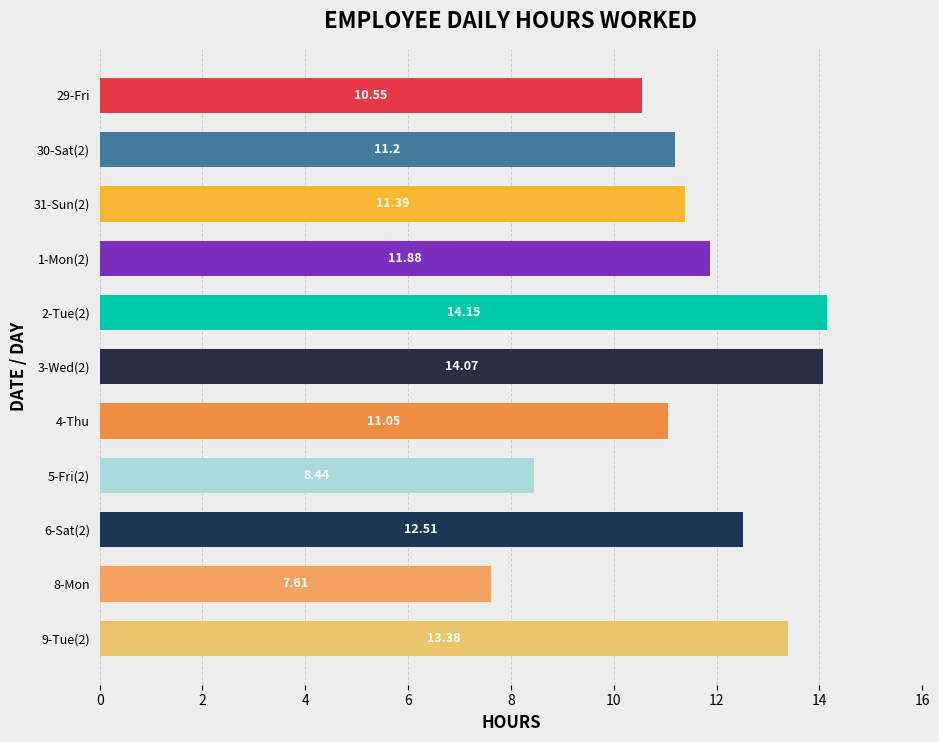

Which label corresponds to the largest value in the chart?

2-Tue(2)